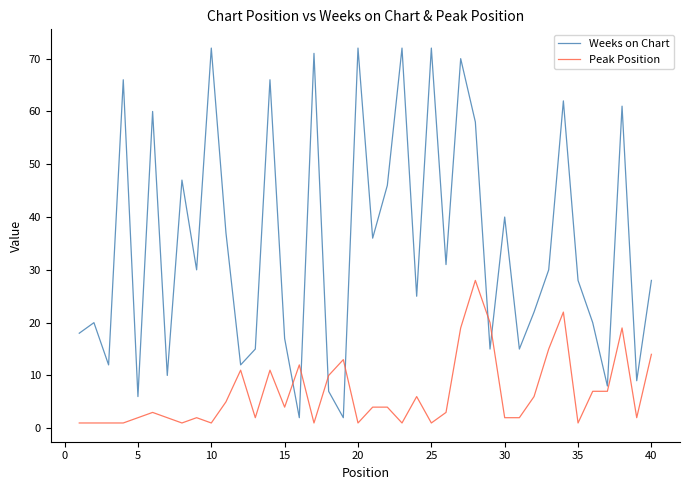

Is this an area chart (filled region under the line)?

No